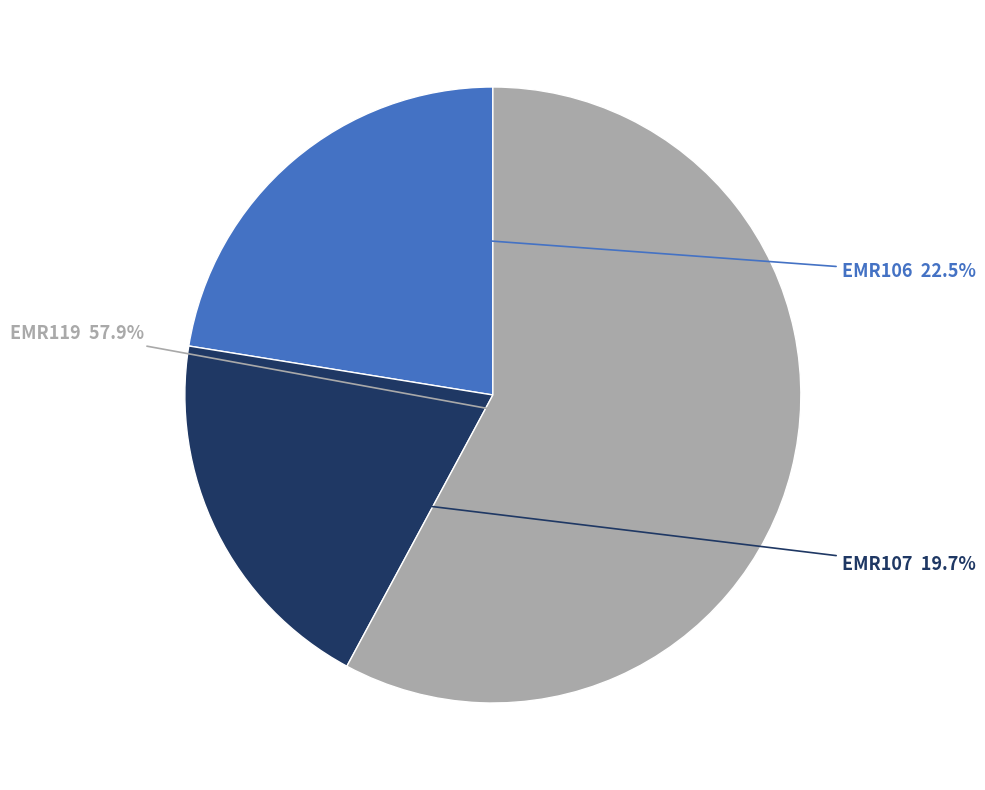

Count the number of slices in the pie.

3